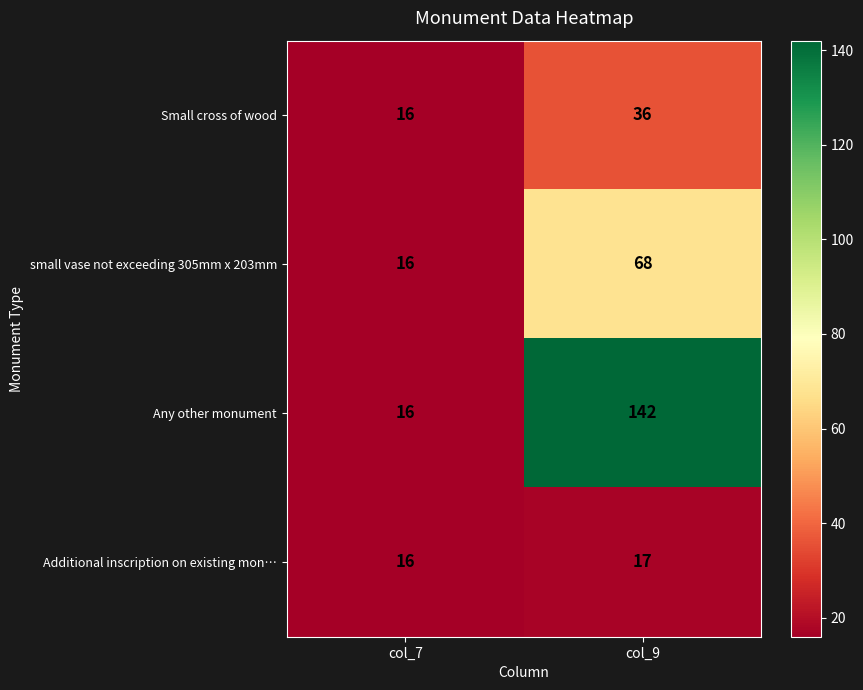

What is the sum of the Small cross of wood values at col_9 and col_7?

52